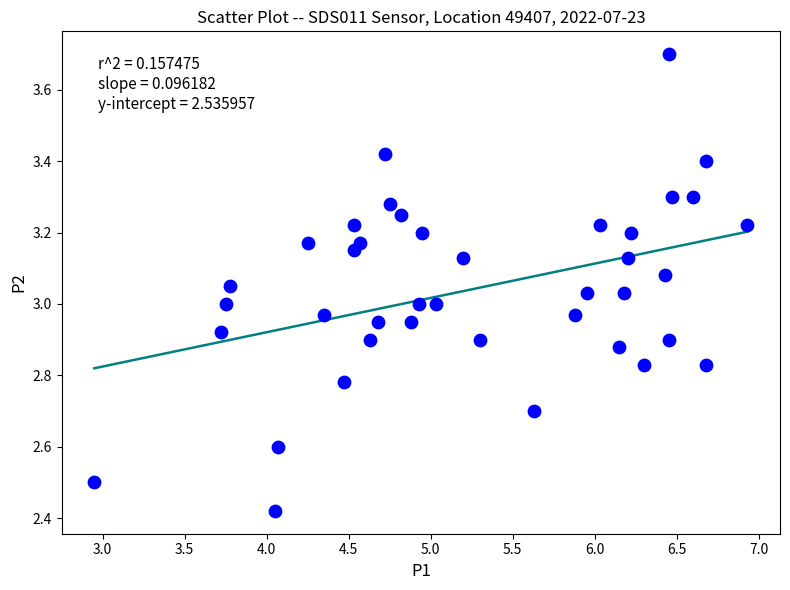

What is the range of Y values (max minus min)?

1.3